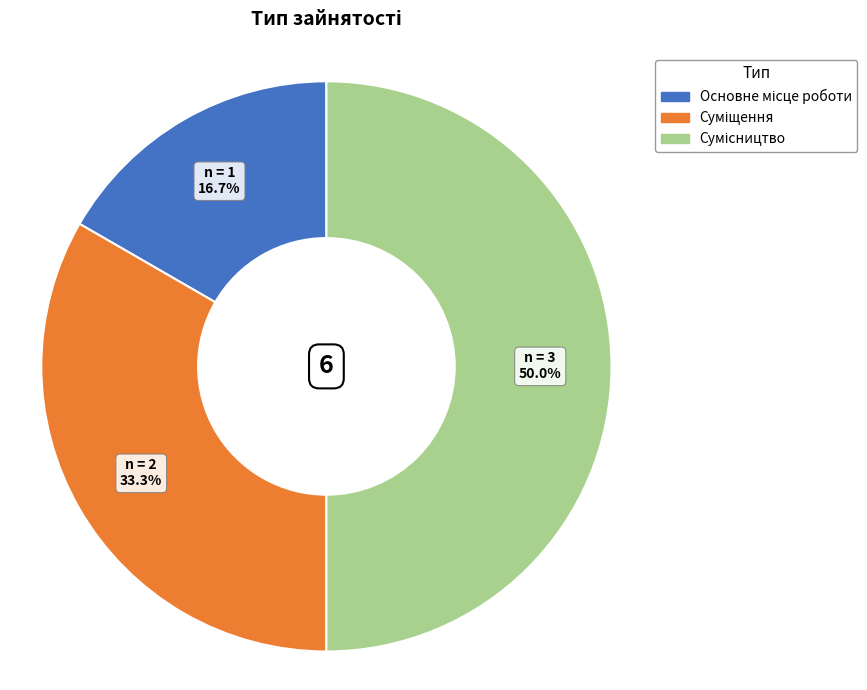

How many slices are in this pie chart?

3